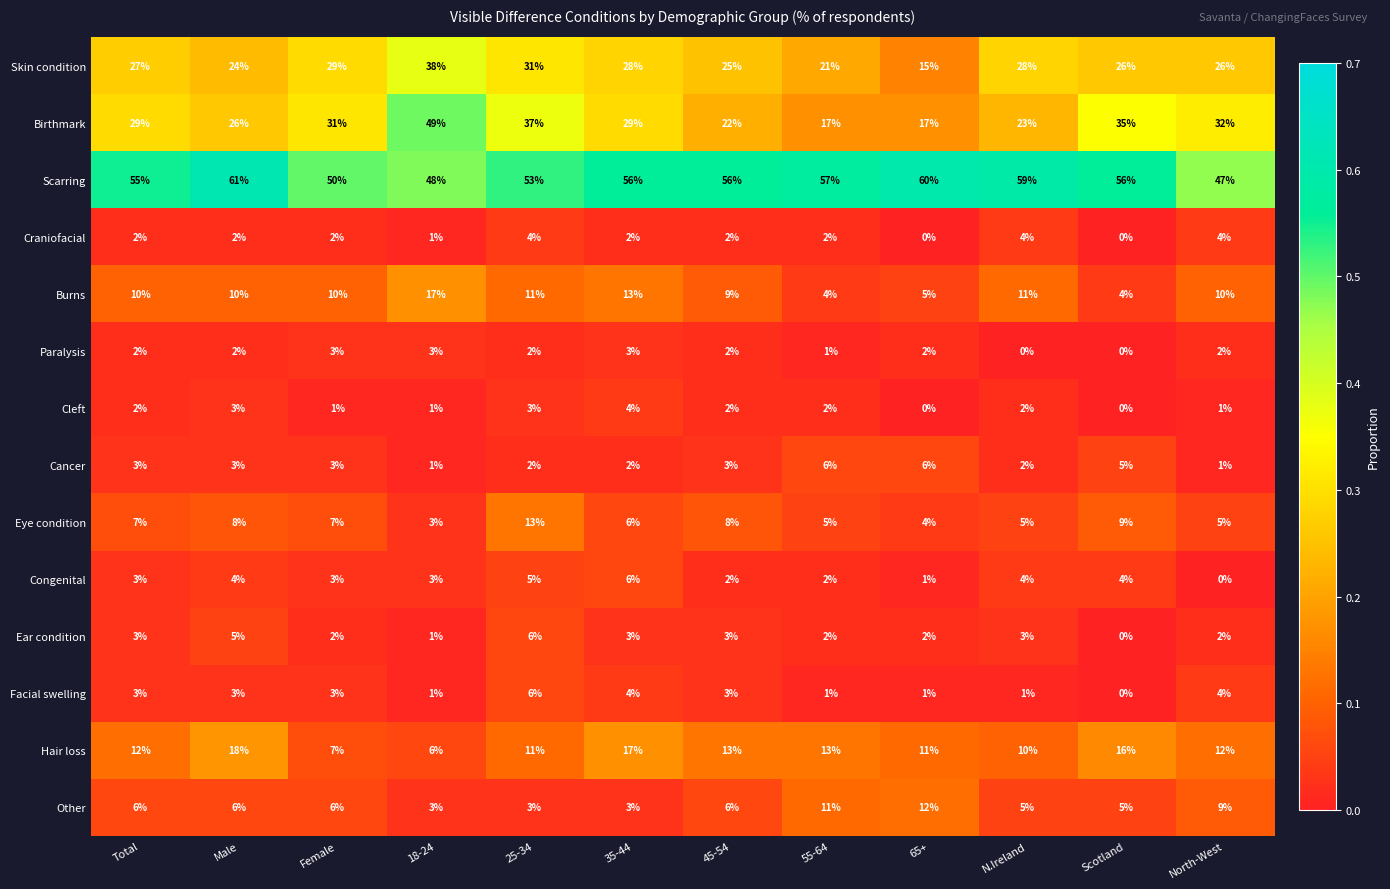

Which series has the widest spread of values?

Birthmark